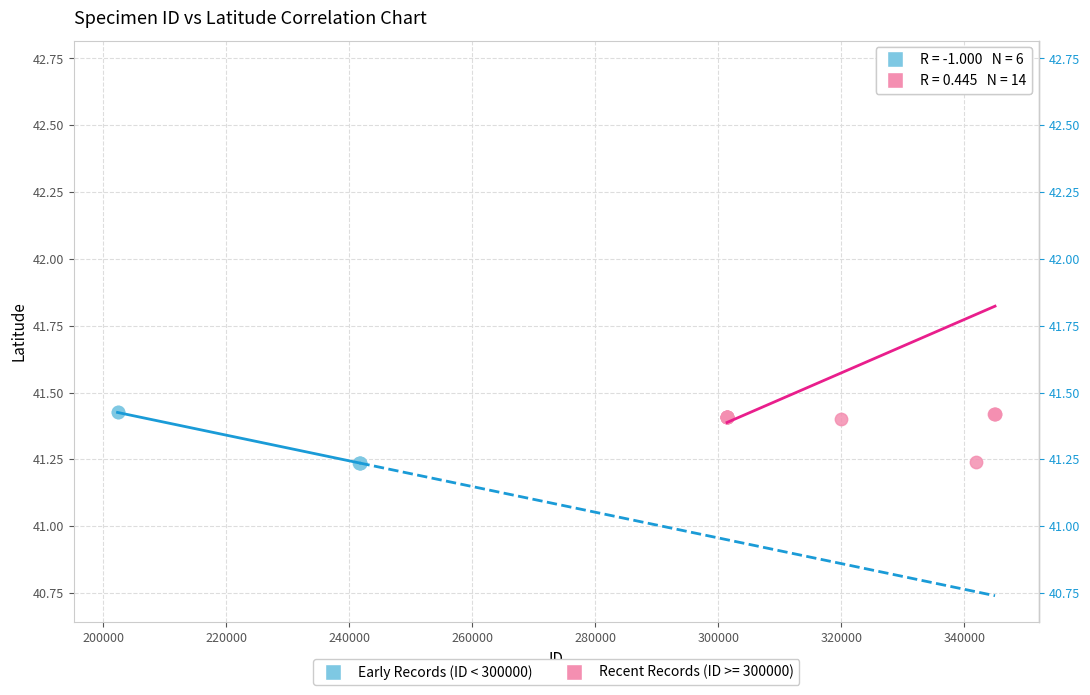

Which series reaches the maximum Y coordinate?

Recent Records (ID >= 300000)